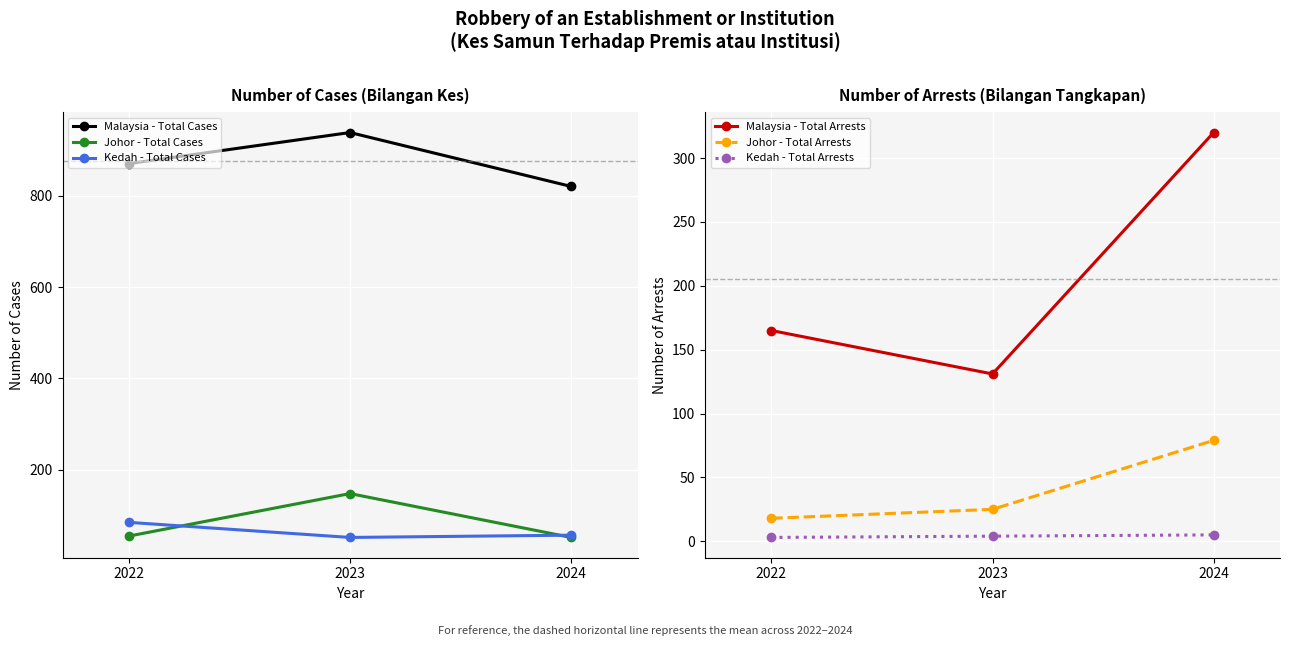

Which has a higher value, 2022 or 2024?

2022